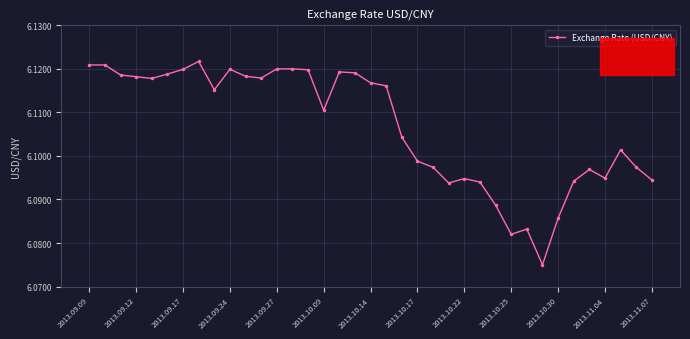

Count the values in the range 6 to 7.

37